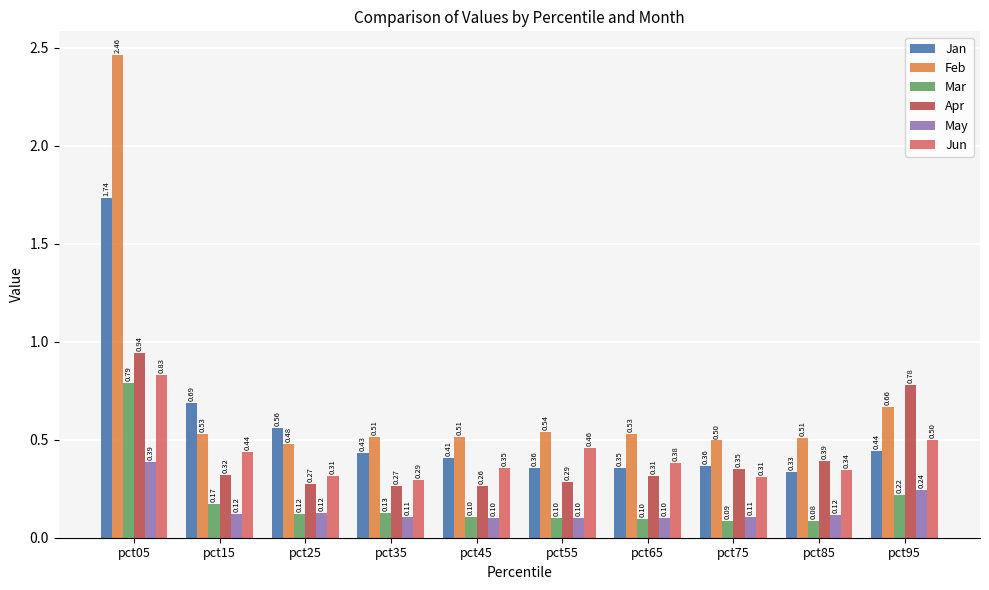

At which category is the sum across all series the highest?

pct05